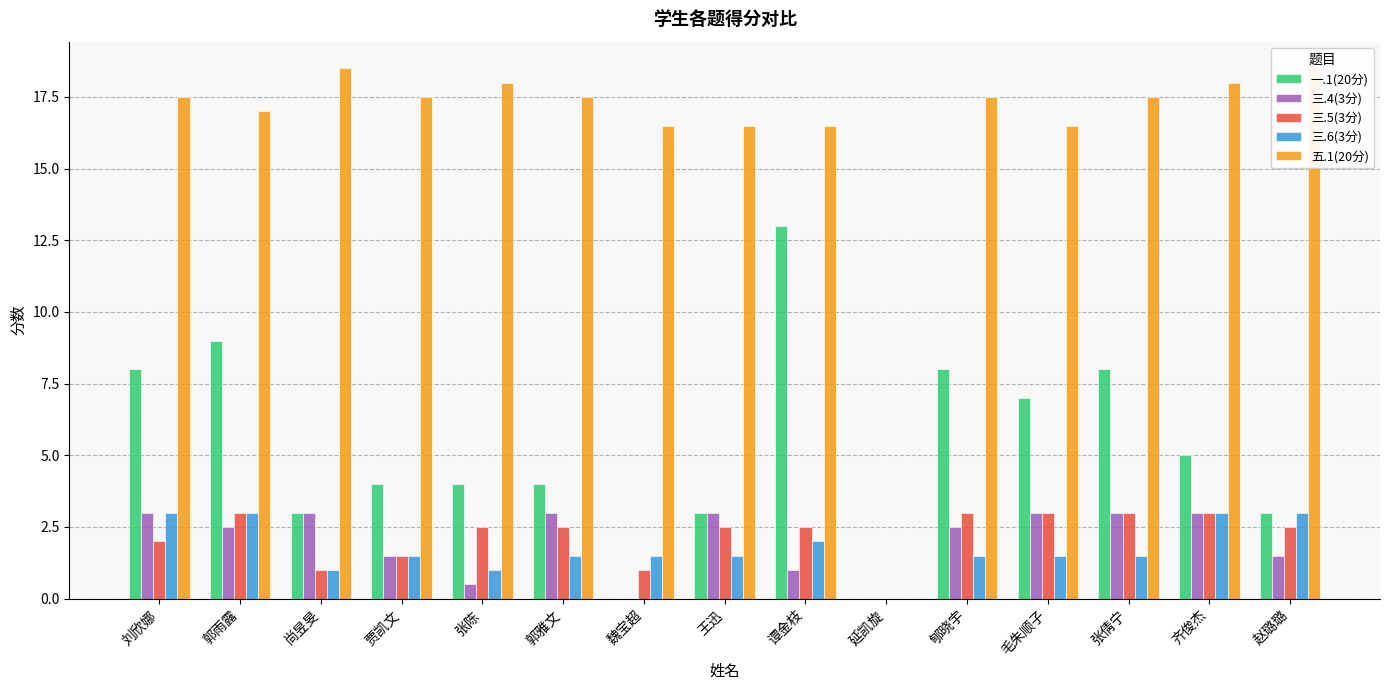

What are all the series names shown in the legend?

一.1(20分), 三.4(3分), 三.5(3分), 三.6(3分), 五.1(20分)